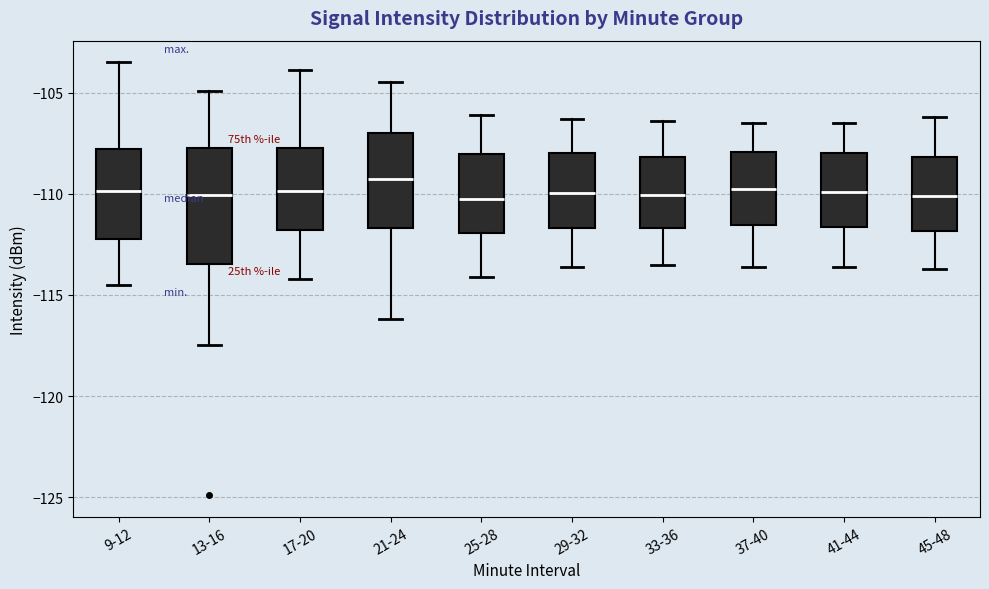

Which box has the highest median line?

21-24